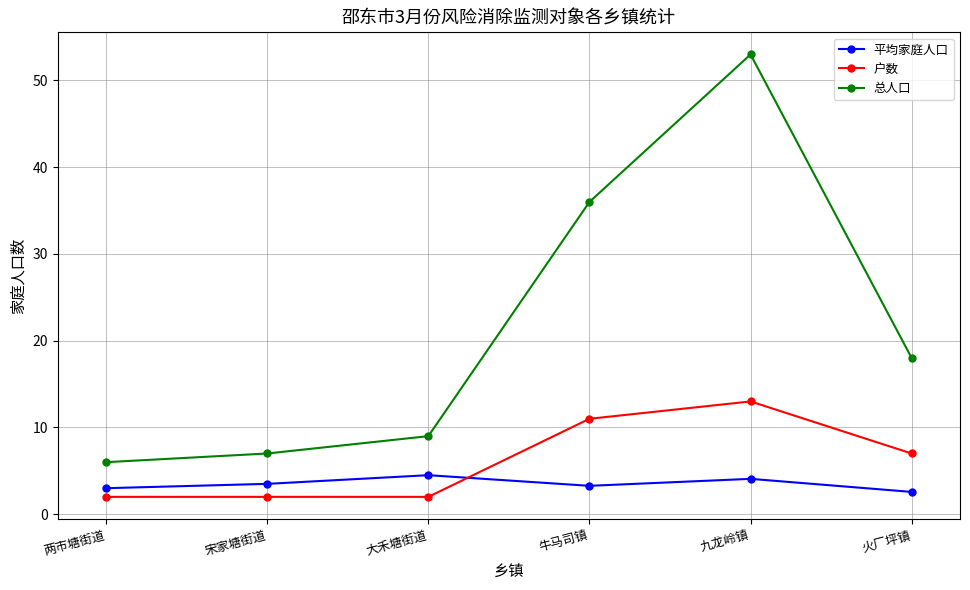

What is the approximate value of 平均家庭人口 at 大禾塘街道?

4.5